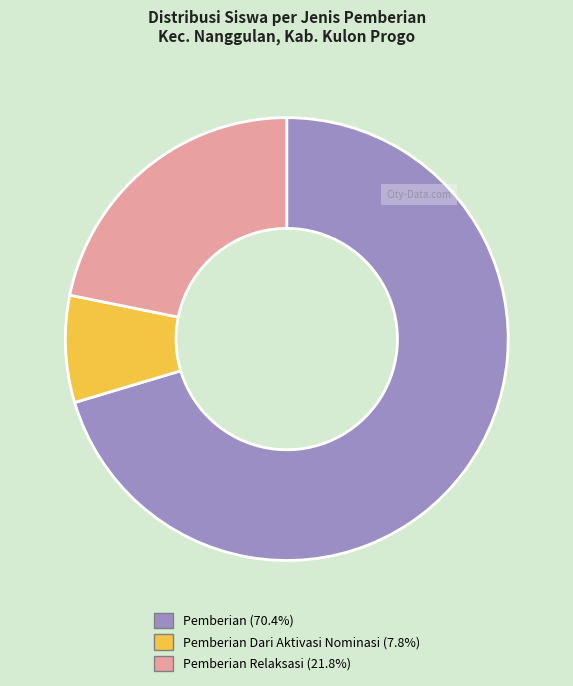

Combined, do Pemberian (70.4%) and Pemberian Dari Aktivasi Nominasi (7.8%) account for over 50%?

Yes